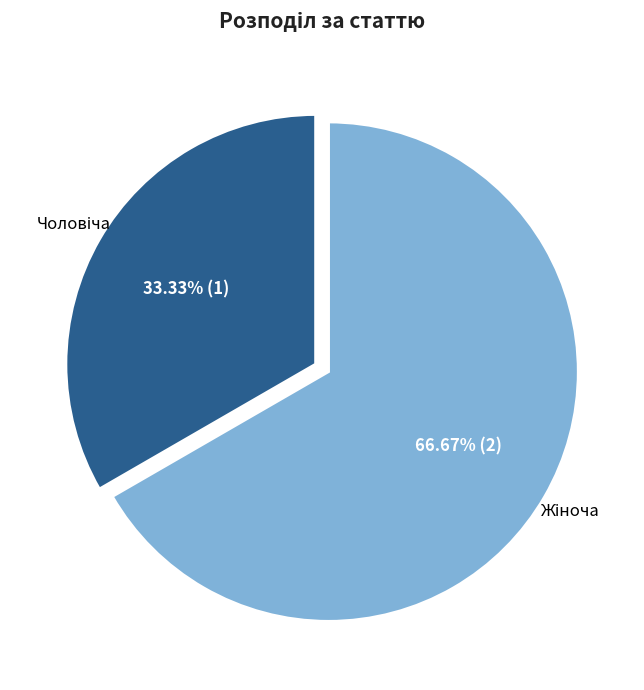

Is there any slice that represents more than half of the pie?

Yes